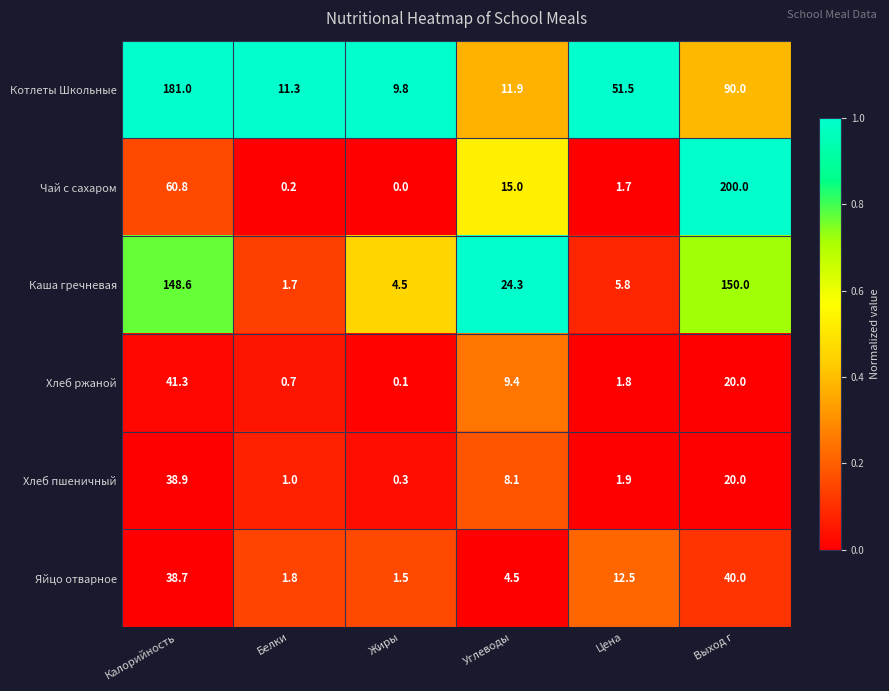

What is the difference between the second highest and minimum values in the Каша гречневая series?

146.9